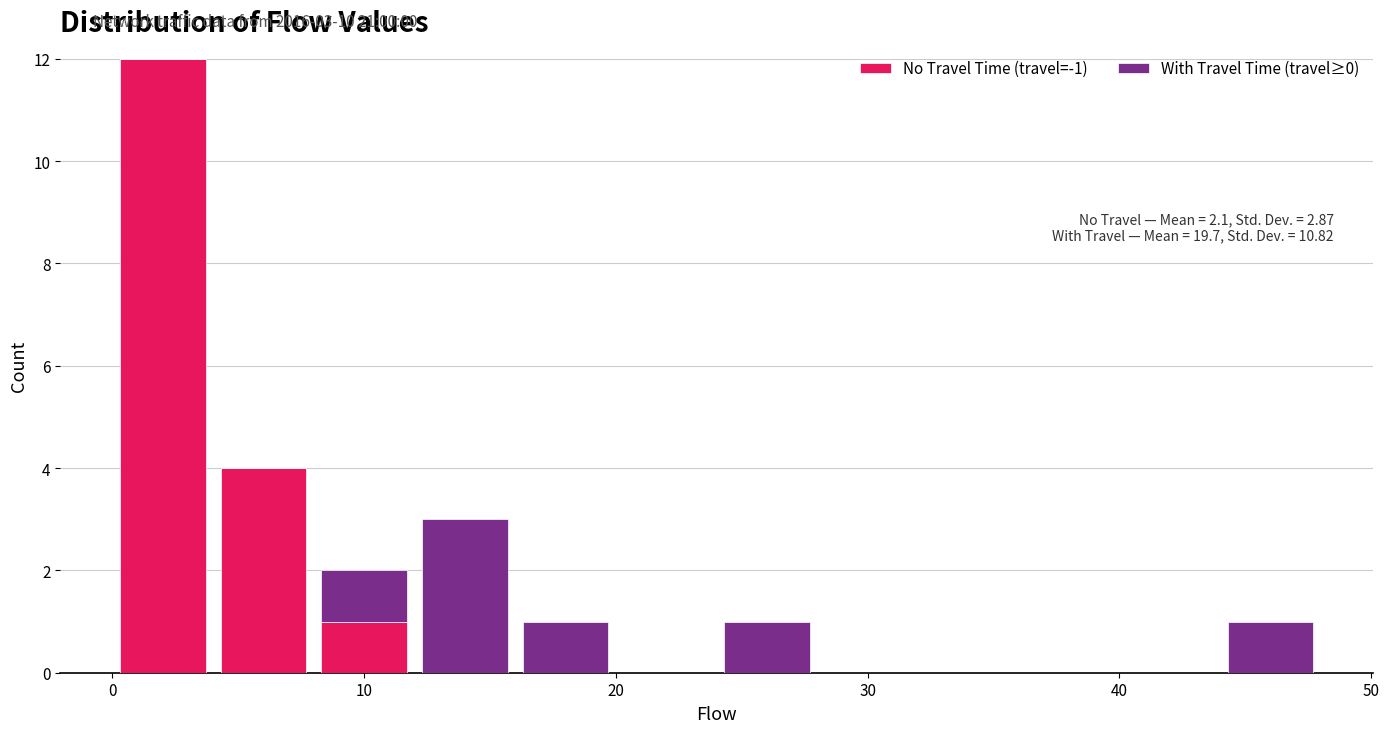

Which range on the x-axis has the tallest stacked bar (by total height)?

0 to 4